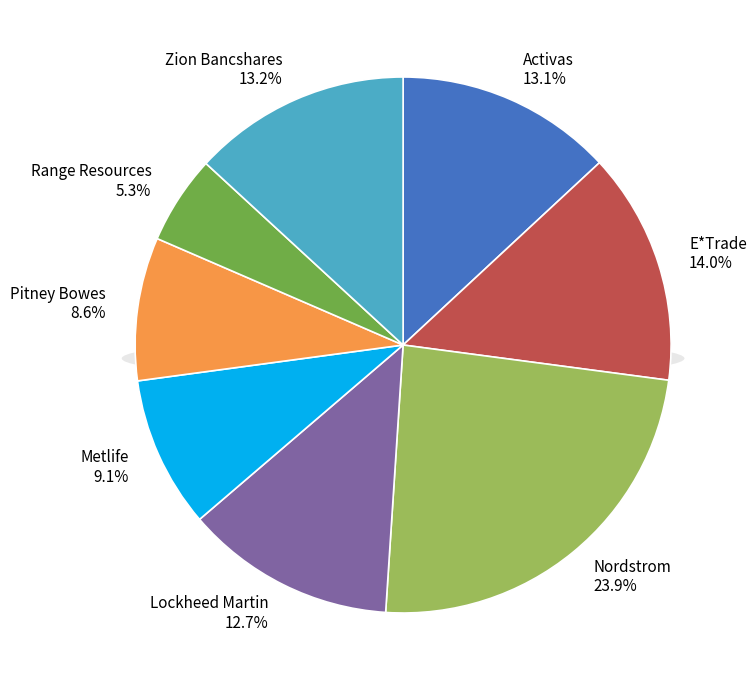

How many segments does this pie chart have?

8